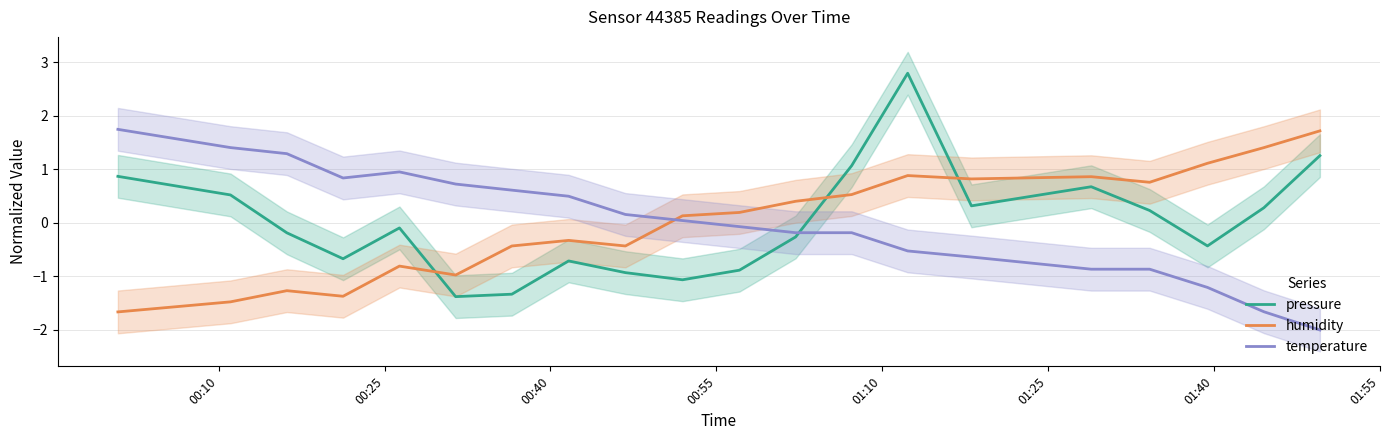

How many times do temperature and humidity cross each other?

1